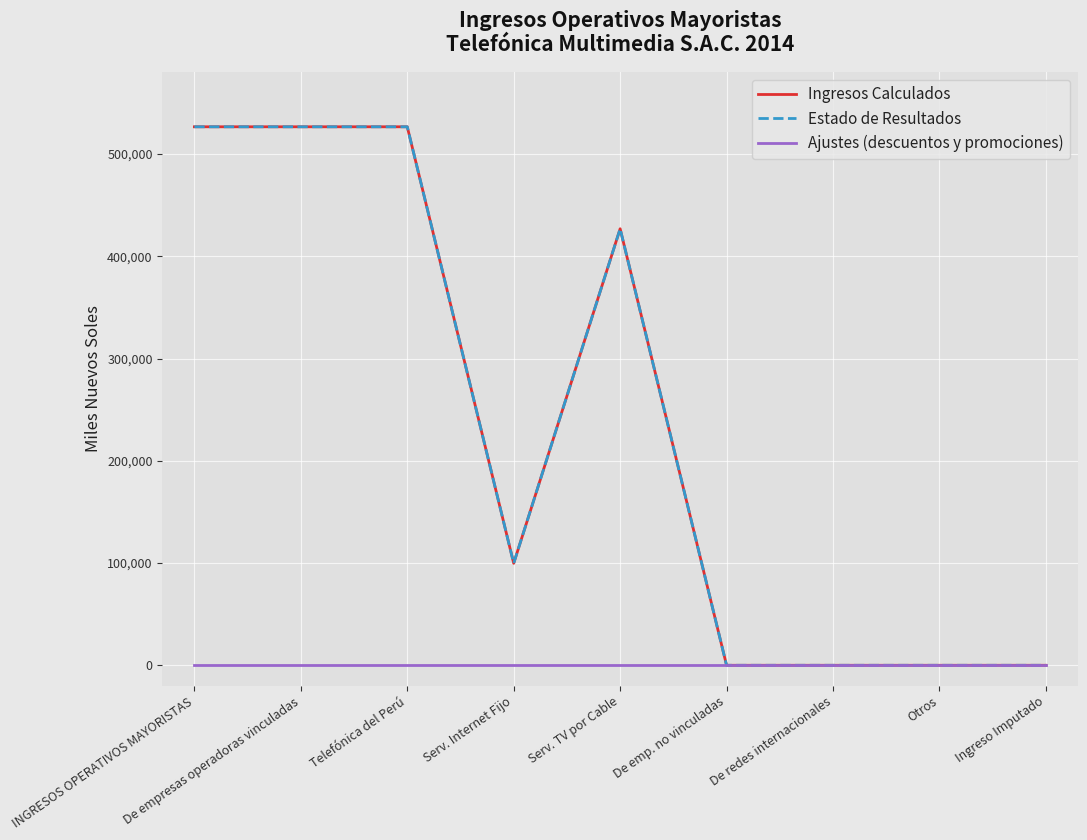

What is the sum of all Ingresos Calculados values?

2106579.7